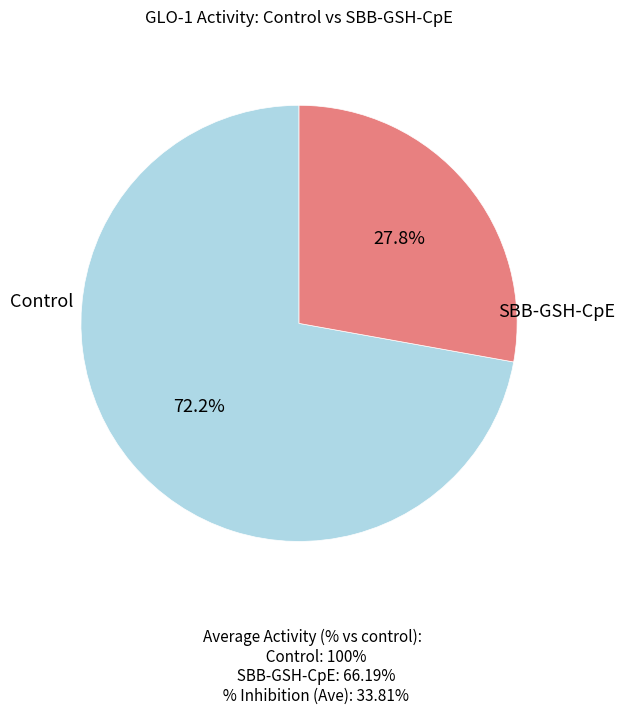

Does any single category account for the majority?

Yes